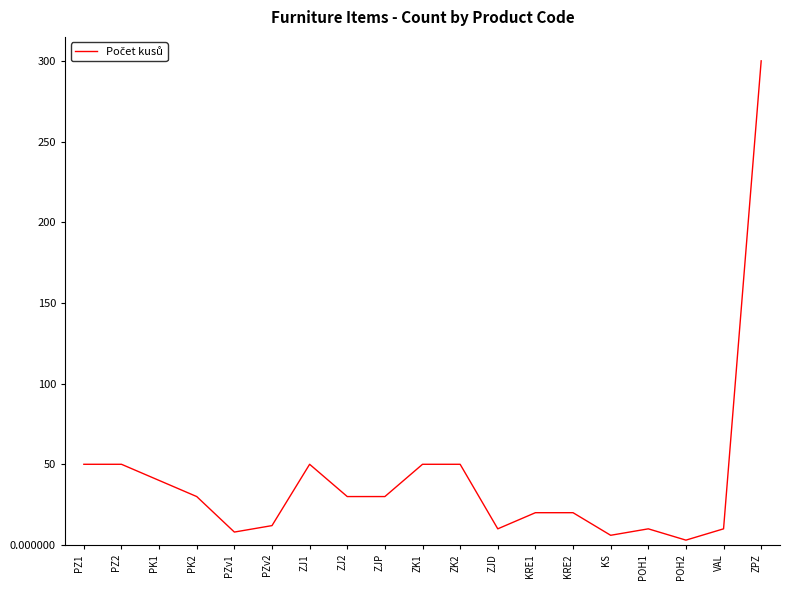

Reading right to left, transcribe all the data shown in this chart.

ZPZ=300	VAL=10	POH2=3	POH1=10	KS=6	KRE2=20	KRE1=20	ZJD=10	ZK2=50	ZK1=50	ZJP=30	ZJ2=30	ZJ1=50	PZv2=12	PZv1=8	PK2=30	PK1=40	PZ2=50	PZ1=50